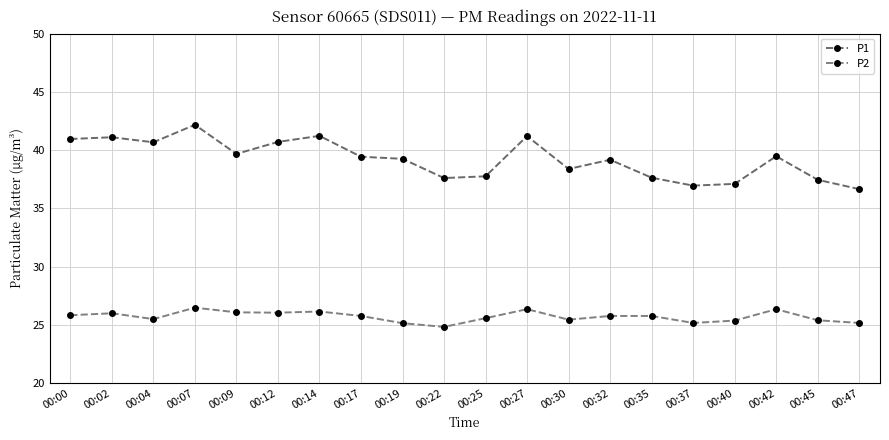

At which label does P2 reach its minimum?

00:22